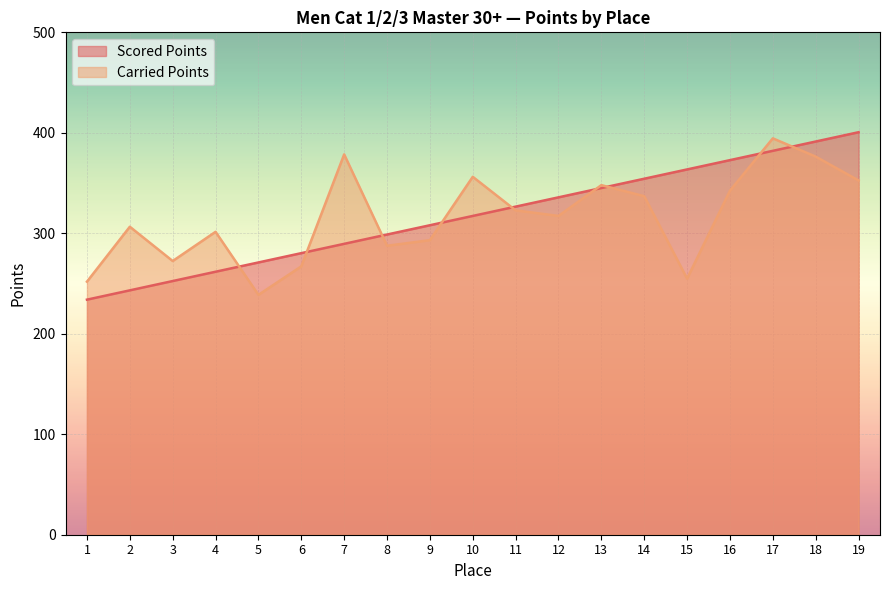

At which category is the sum across all series the highest?

17